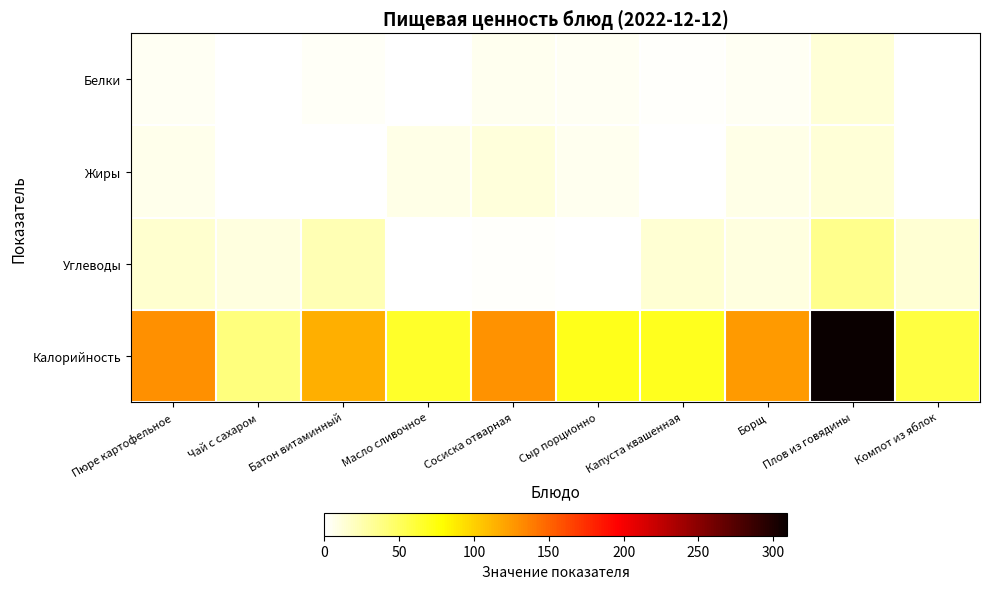

Rank the series by their maximum value, from lowest to highest.

Белки, Жиры, Углеводы, Калорийность